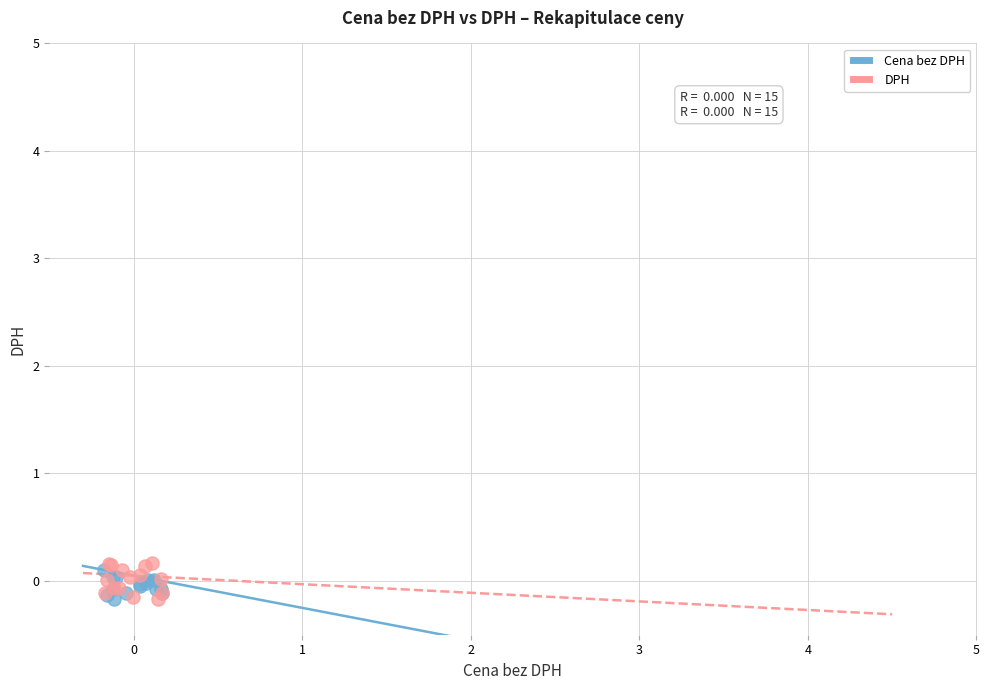

Which series has the largest Y range (max minus min)?

DPH